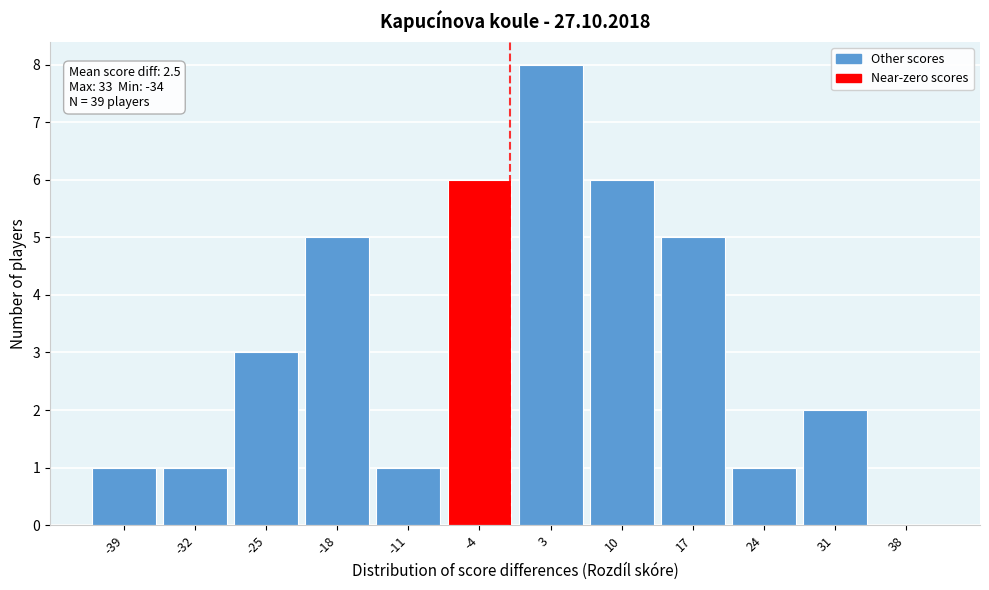

Reading left to right, transcribe all the data shown in this chart.

-39=1	-32=1	-25=3	-18=5	-11=1	-4=6	3=8	10=6	17=5	24=1	31=2	38=0